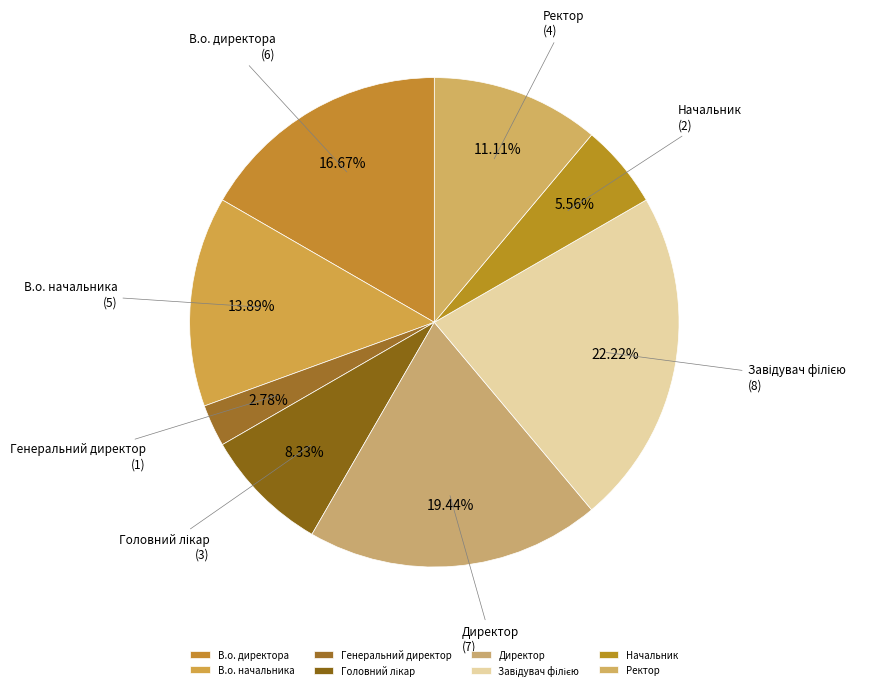

Is Ректор the majority of the pie?

No